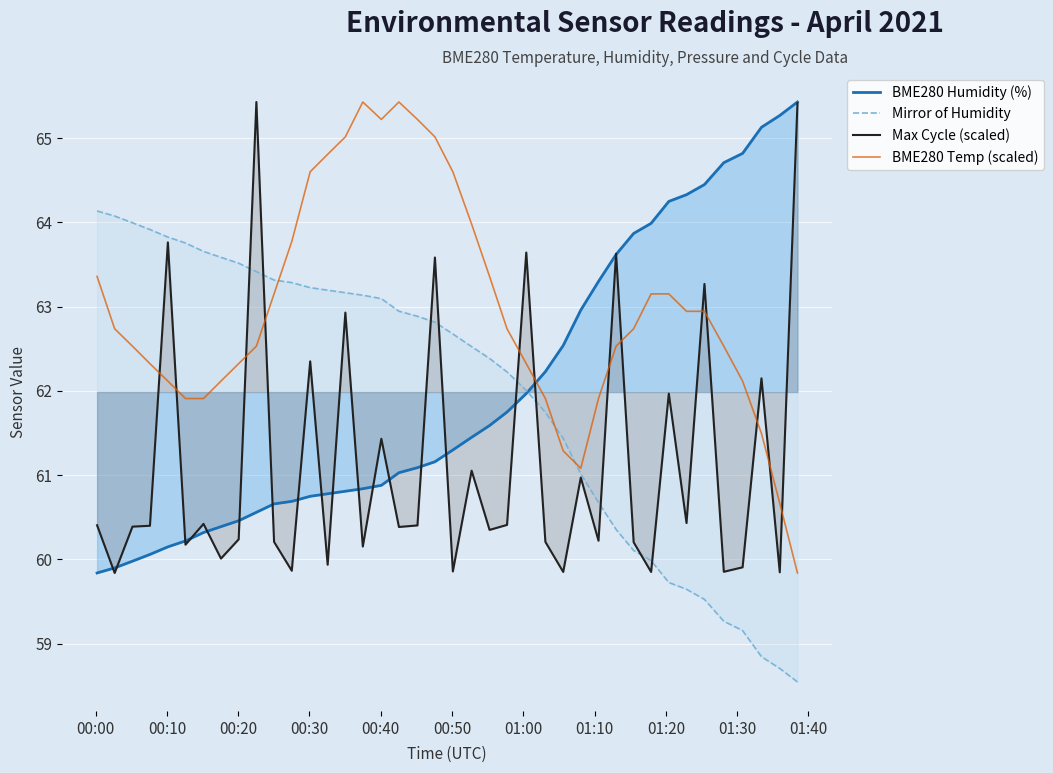

What is the minimum value for BME280 Temp (scaled)?

59.8